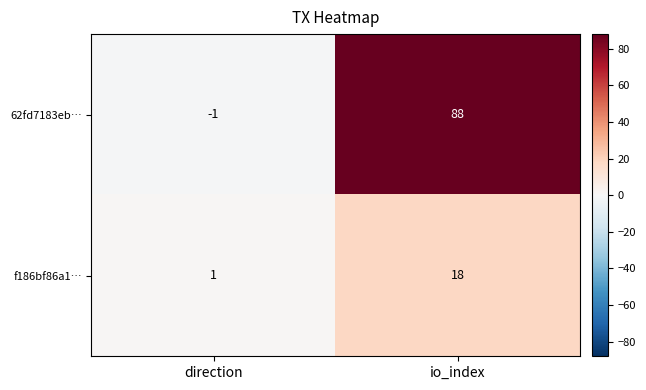

What is the difference between the maximum and minimum values in the f186bf86a1… series?

17